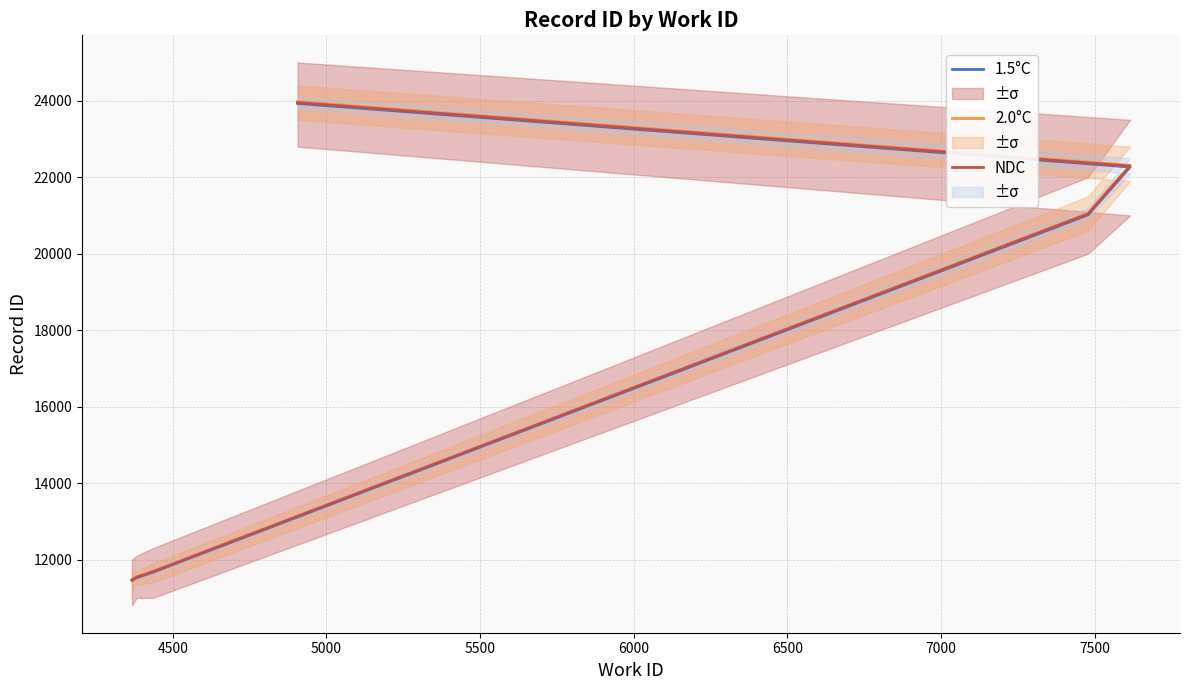

Which series has the widest spread of values?

2.0°C